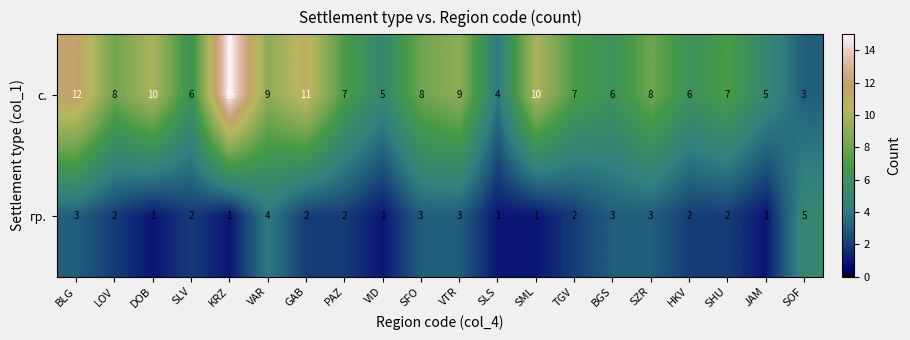

Read the с. value at VAR, to the nearest 5.

10